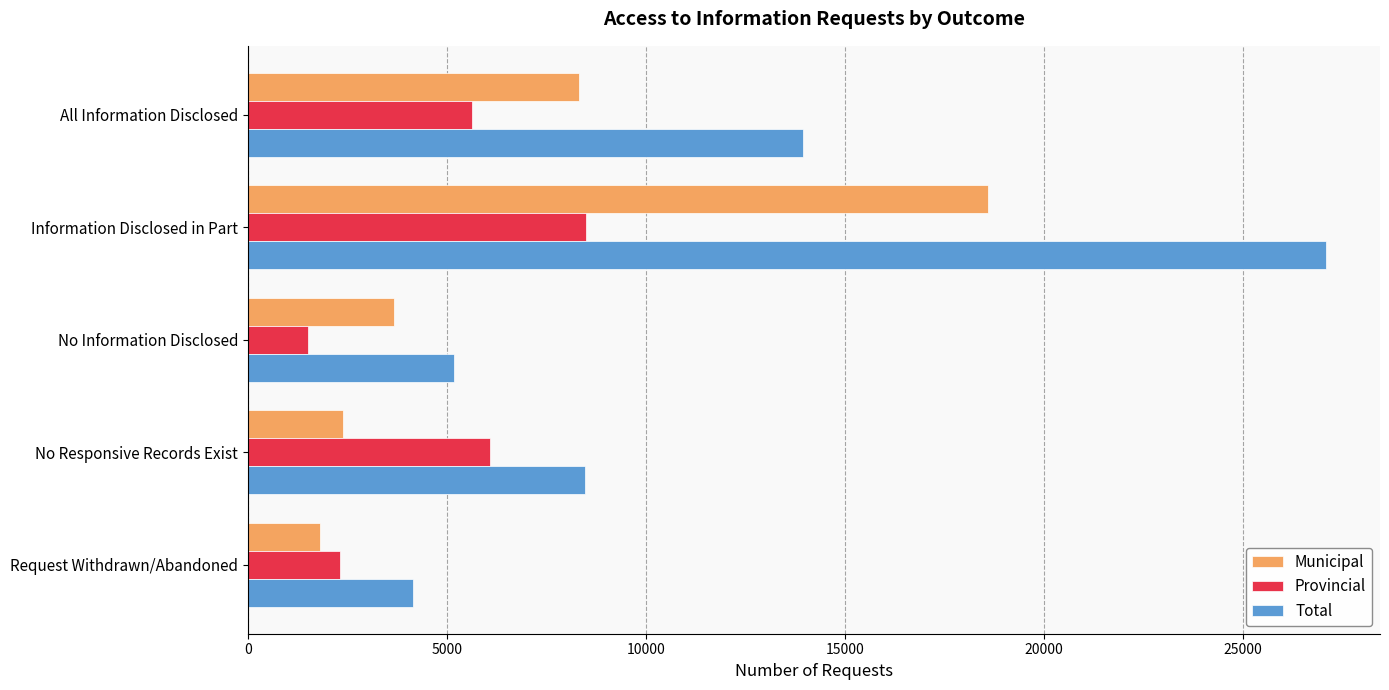

Is it true that Municipal equals 2384 at No Responsive Records Exist?

True